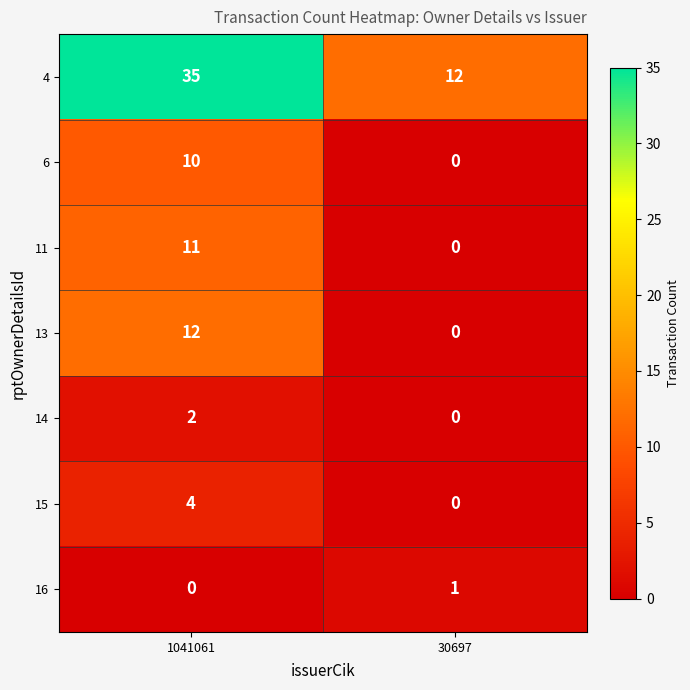

At 1041061, list the series in order from smallest to largest.

16, 14, 15, 6, 11, 13, 4